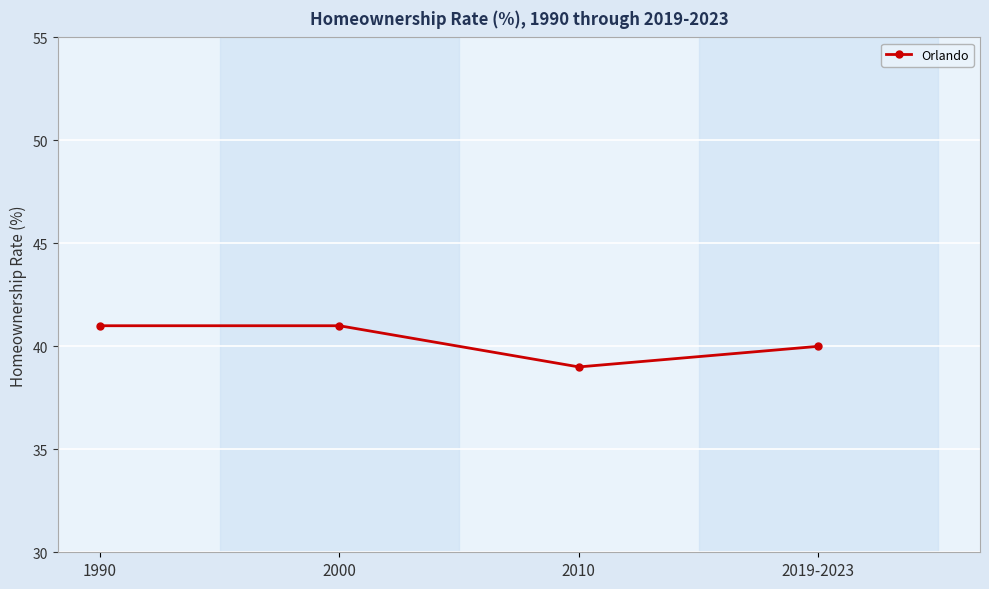

At which category does the chart reach its minimum across all series?

2010